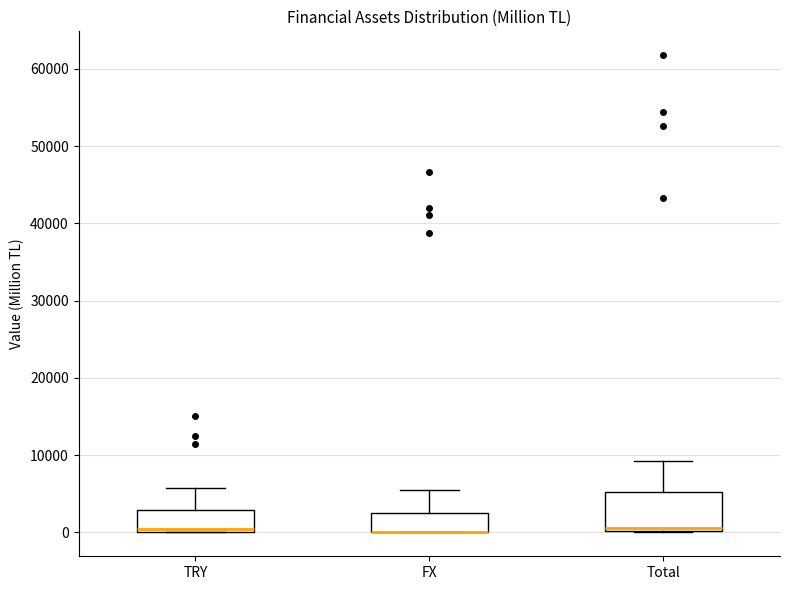

Reading left to right, read every box against the y-axis: the position of its median line, the range the box covers, and the ends of its whiskers. The values are not printed on the chart, so give them approximately, as read against the axis.

TRY: median 0 (just above the box's lower edge), box 0 to 3000, whiskers 0 to 6000
FX: median 0 (drawn on the box's lower edge), box 0 to 3000, whiskers 0 to 6000
Total: median 1000, box 0 to 5000, whiskers 0 to 9000